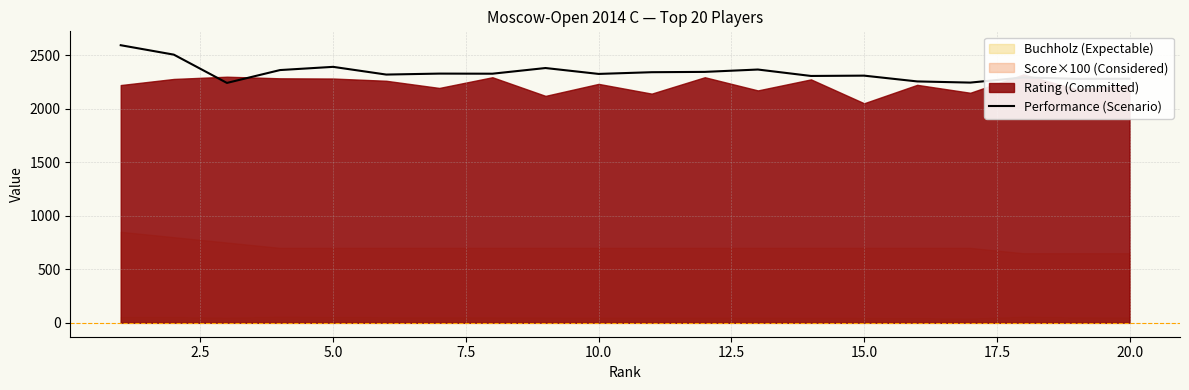

What is the lowest value of the Performance (Scenario) series?

2240